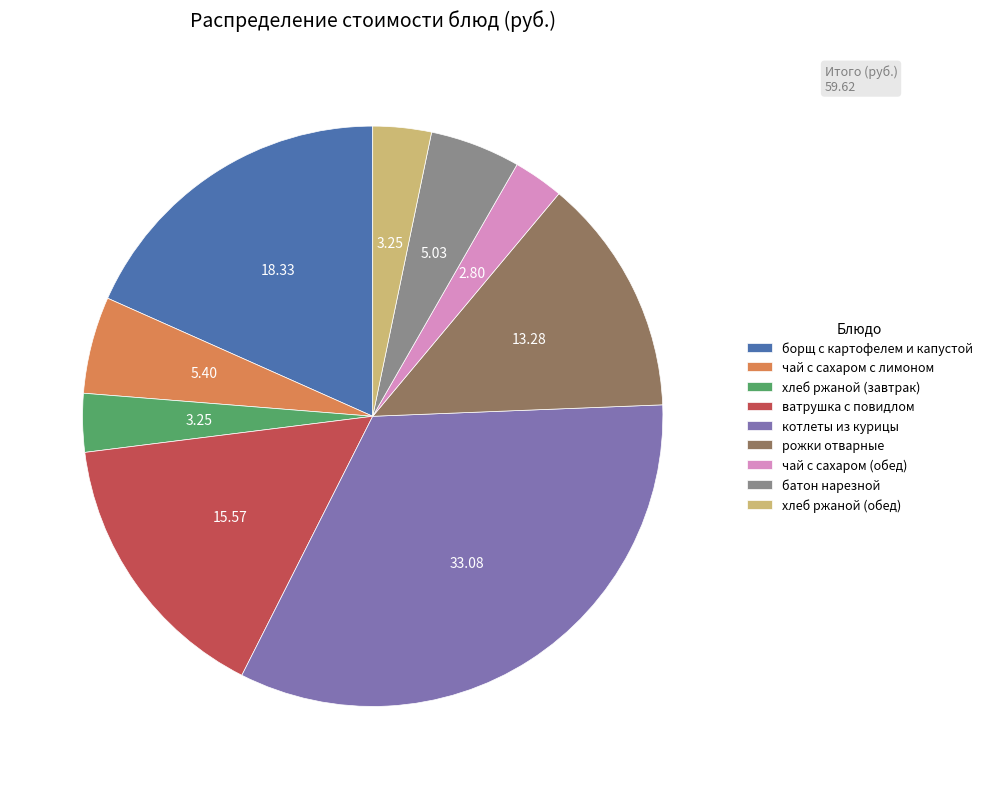

Which has a higher value, хлеб ржаной (обед) or батон нарезной?

батон нарезной